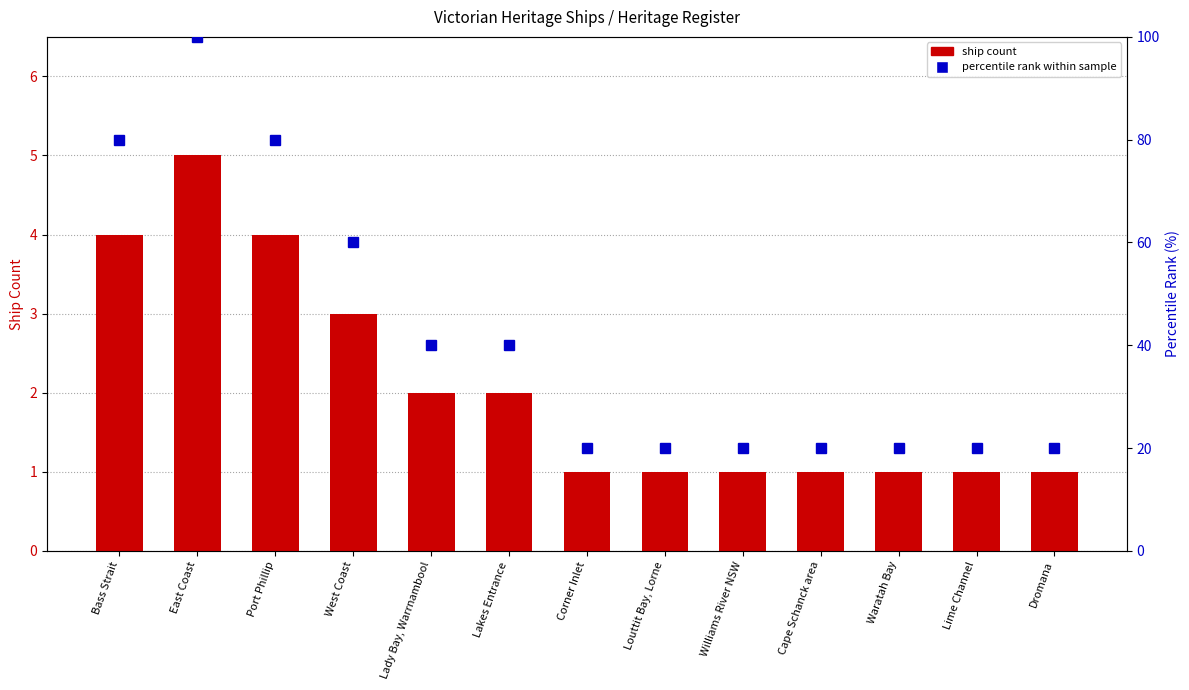

Does the chart contain stacked bars?

No